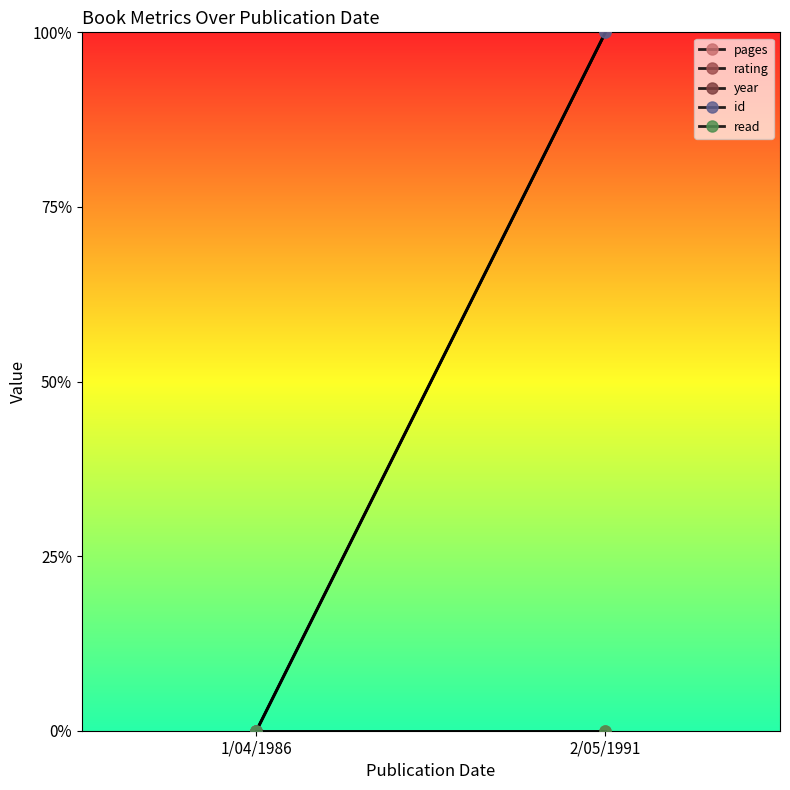

Which series has the largest total across all categories?

pages